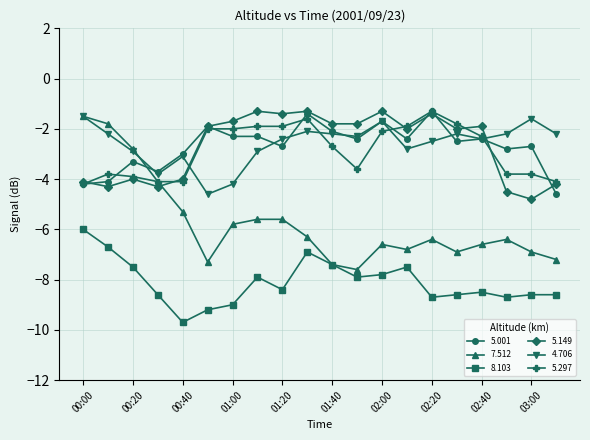

What are all the series names shown in the legend?

5.001, 7.512, 8.103, 5.149, 4.706, 5.297